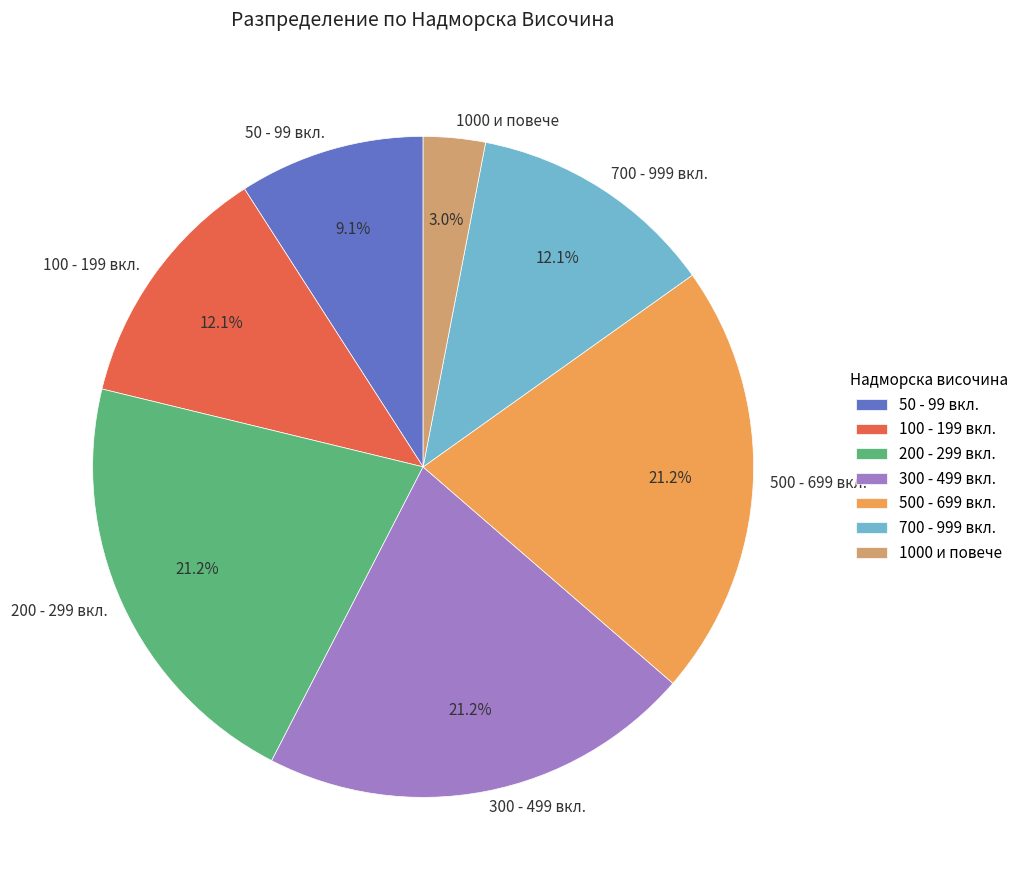

To the nearest percent, what is the difference between the largest and smallest slice percentages?

18%